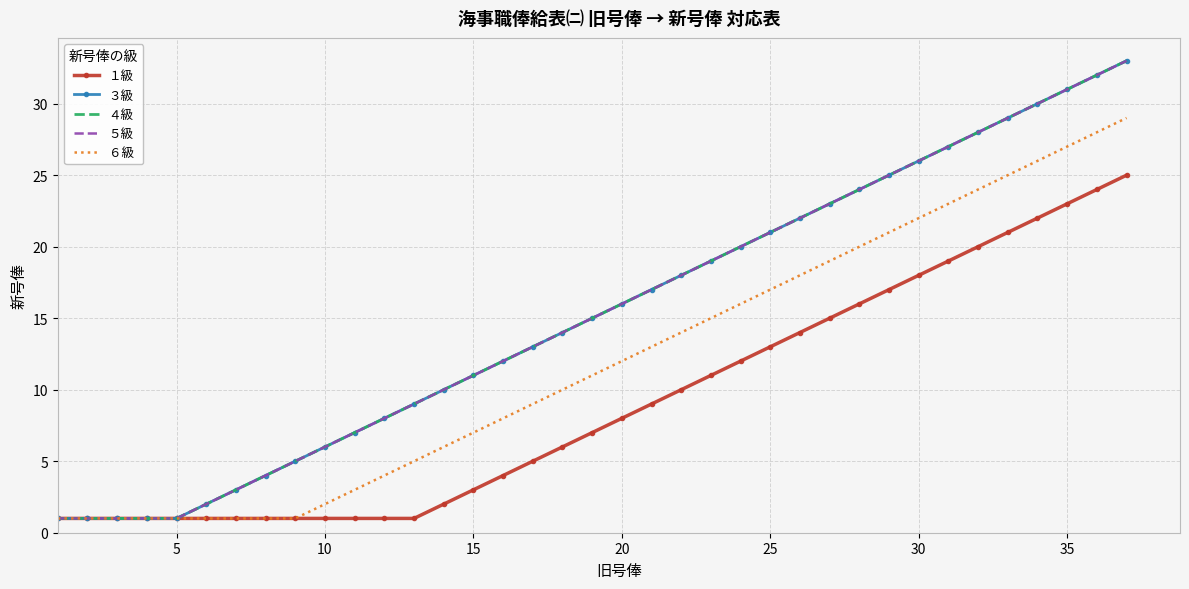

How many categories are shown in the chart?

37